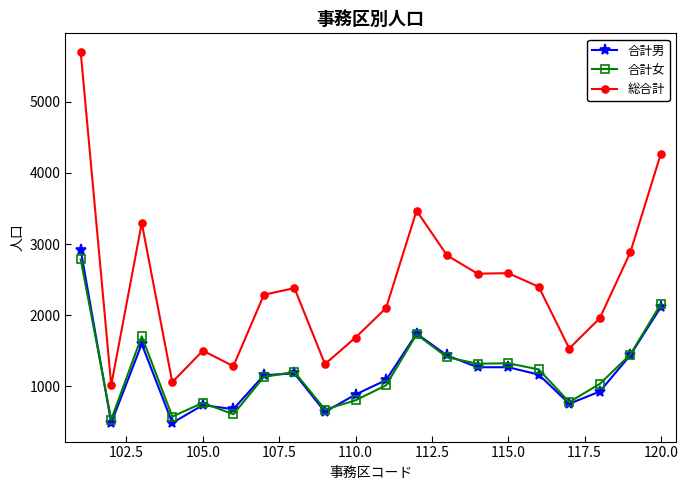

True or false: 総合計 has more than 1 interior local peaks.

True